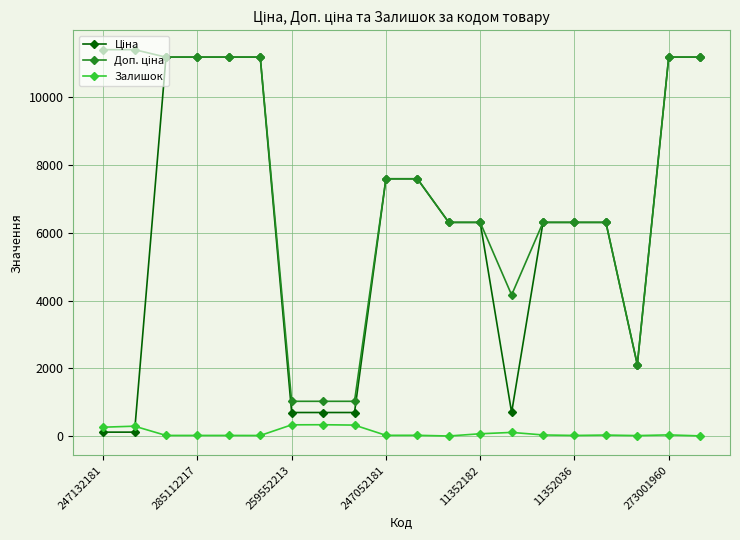

What is the maximum value shown in the chart?

11410.0